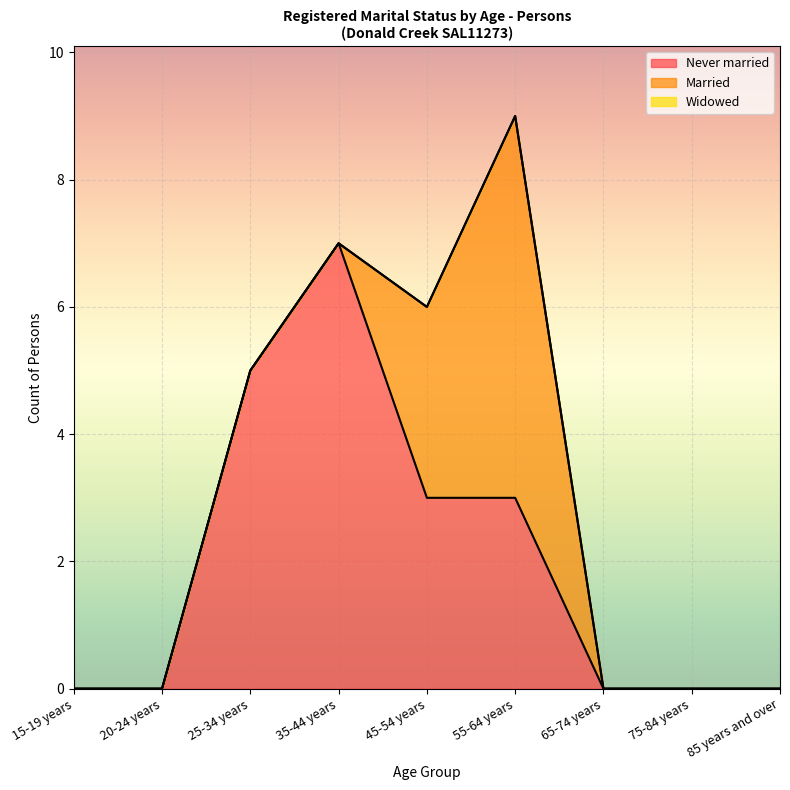

Is the value of Married at 20-24 years greater than the value of Never married at 45-54 years?

No